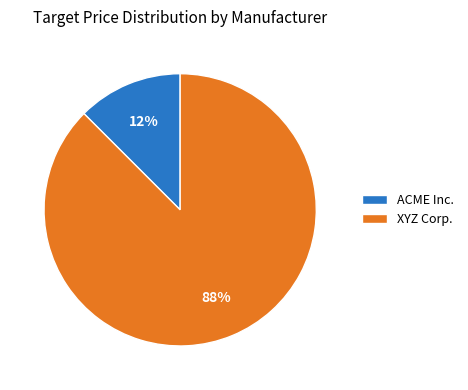

What is the largest slice in the pie chart?

XYZ Corp.